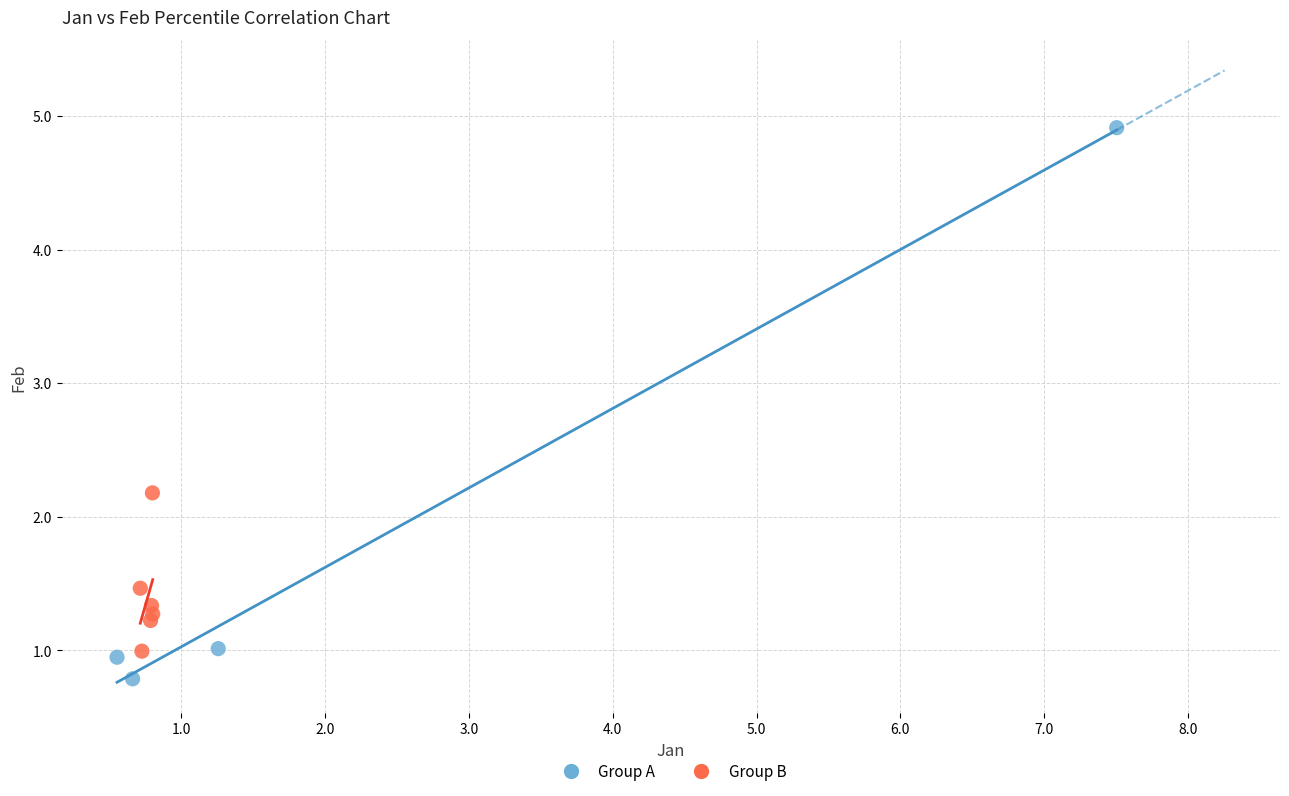

What are all the series names shown in the legend?

Group A, Group B